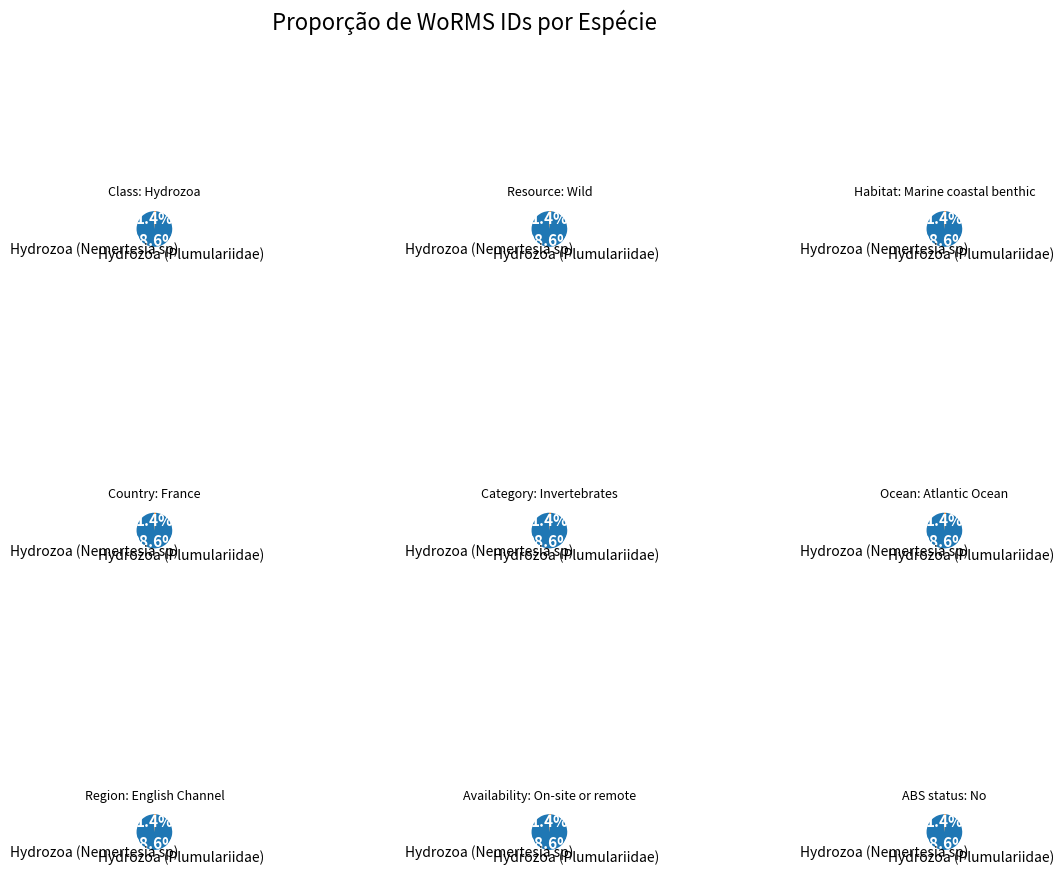

To the nearest percent, what percentage of the pie is Hydrozoa (Plumulariidae)?

1%